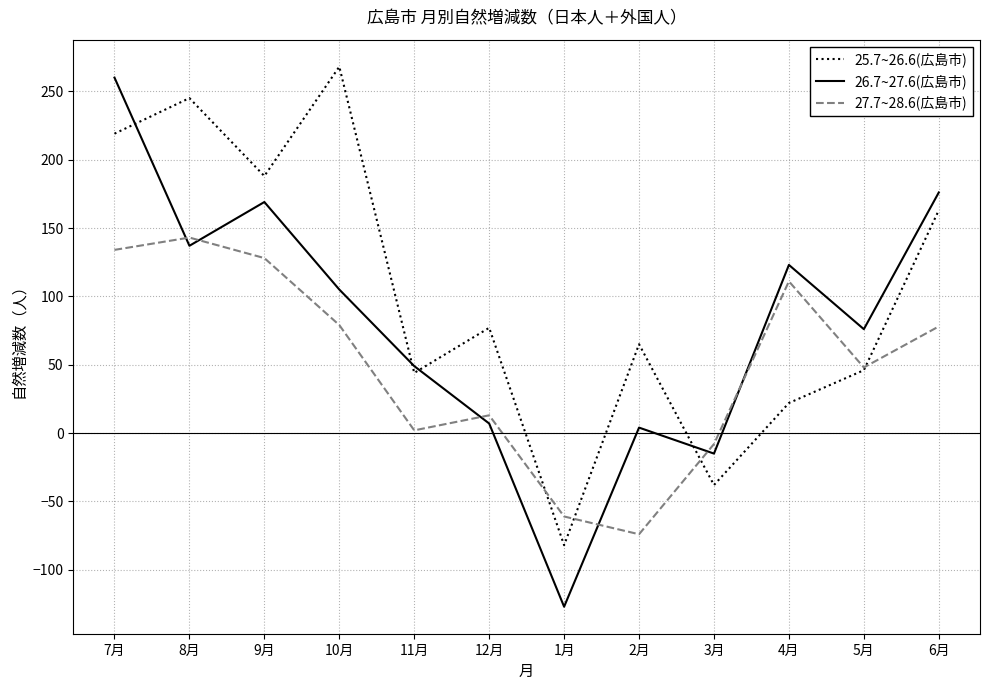

Which series has the largest total across all categories?

25.7~26.6(広島市)